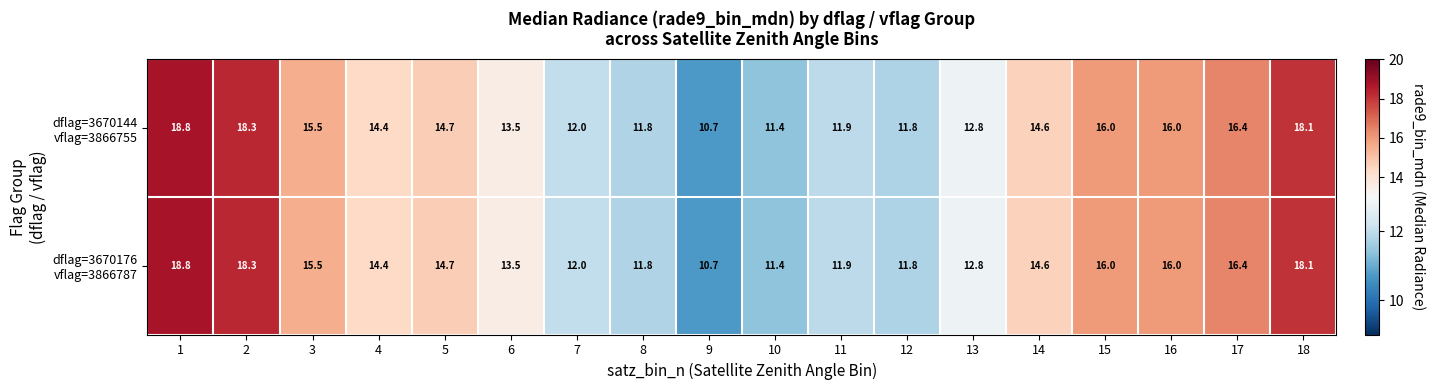

What is the total value across all series at 16?

32.0